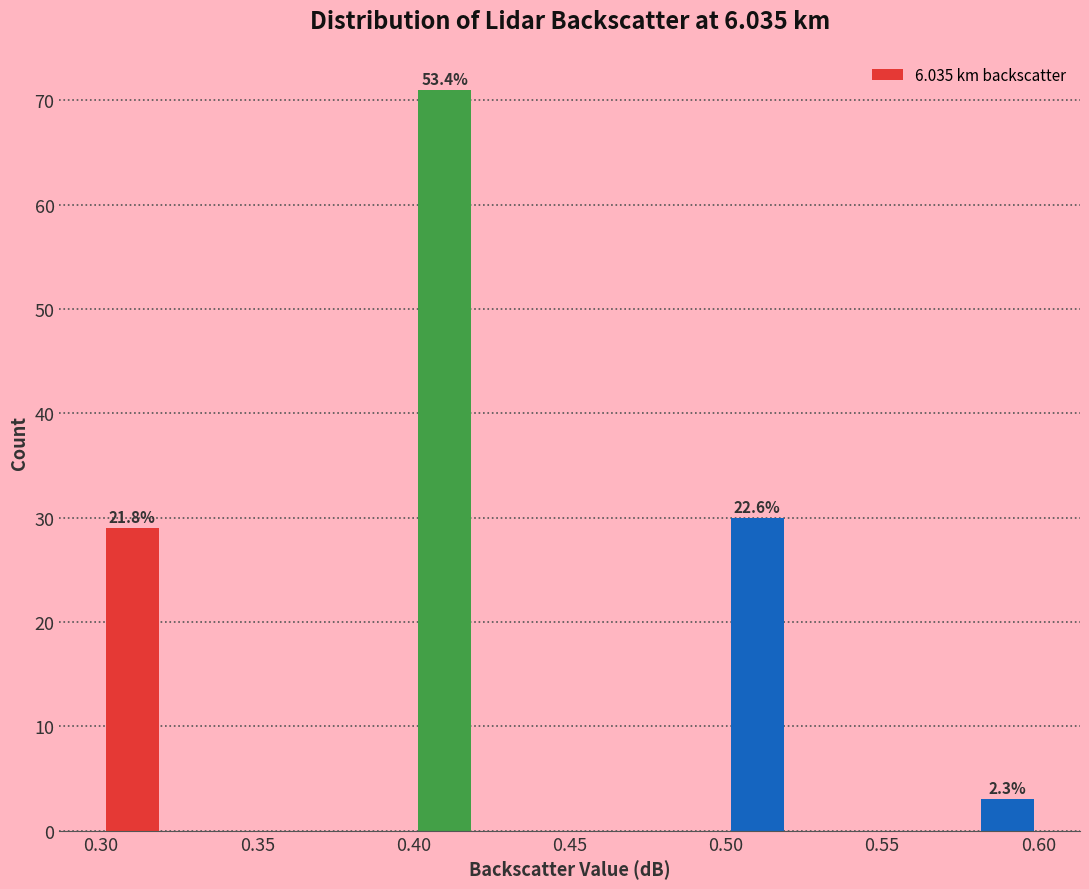

Over which range of the x-axis is the bar tallest?

0.40 to 0.42